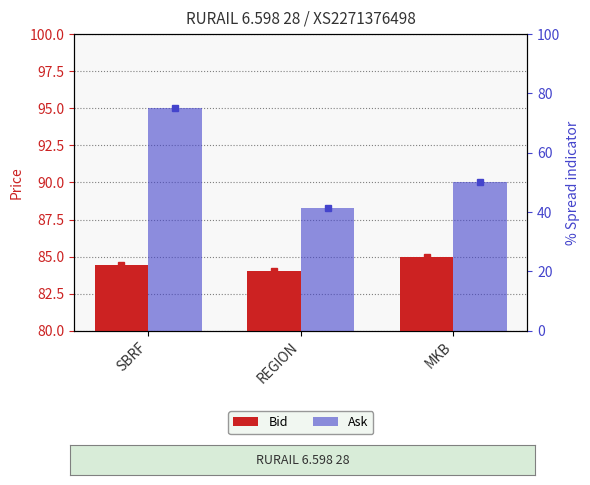

Does the chart contain stacked bars?

No